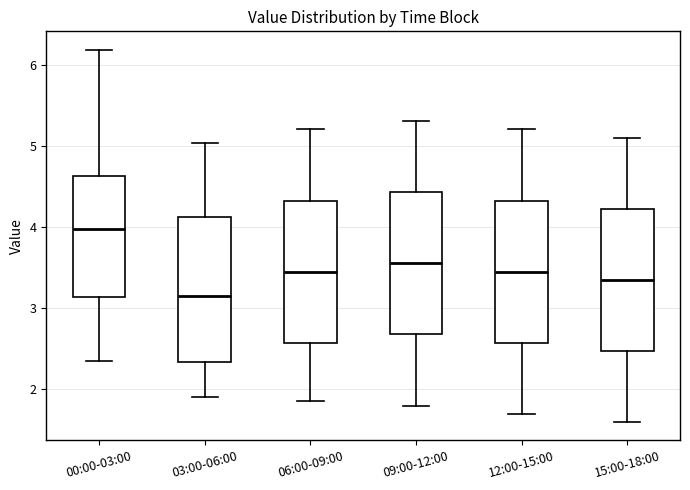

Where does the upper whisker of the box for 12:00-15:00 end on the y-axis? The values are not printed on the chart, so give them approximately, as read against the axis.

5.2